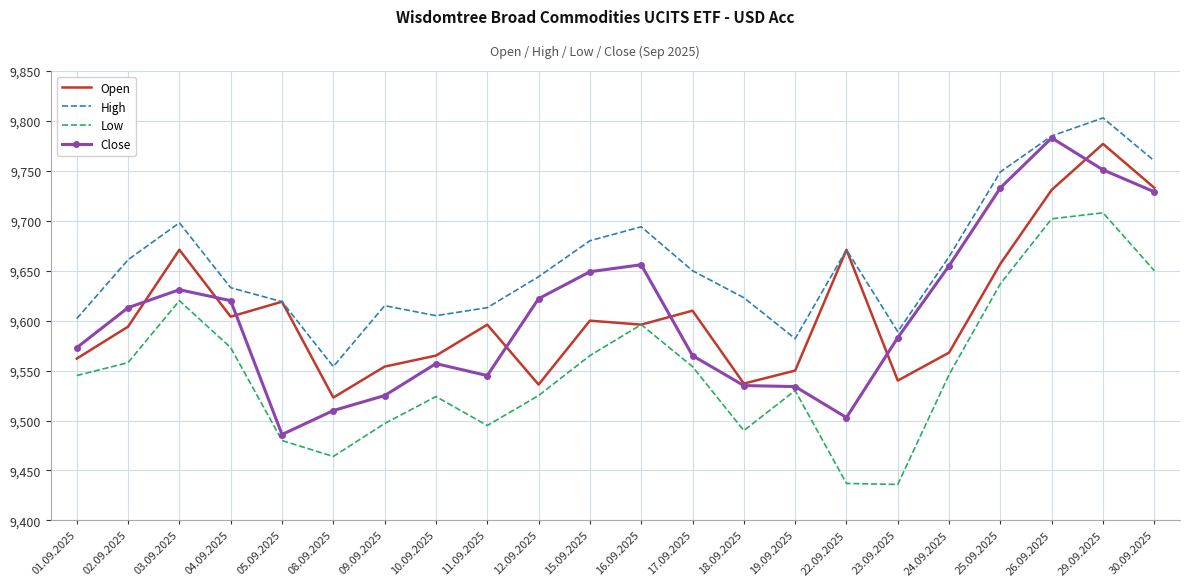

Which series has the largest total across all categories?

High